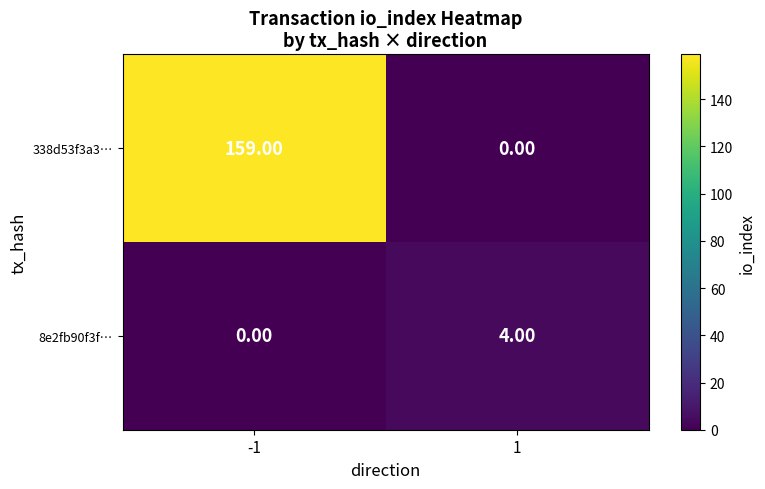

What is the sum of the 338d53f3a3… values at 1 and -1?

159